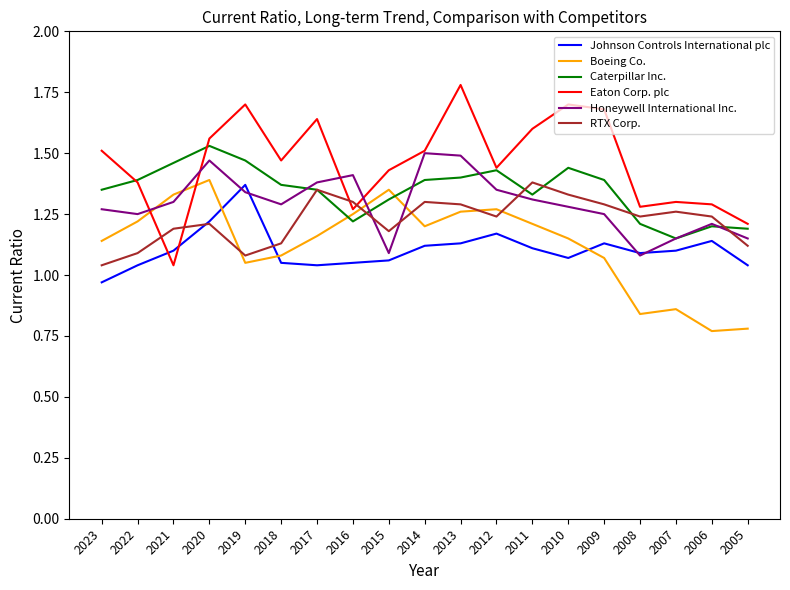

What is the total value across all series at 2009?

7.8